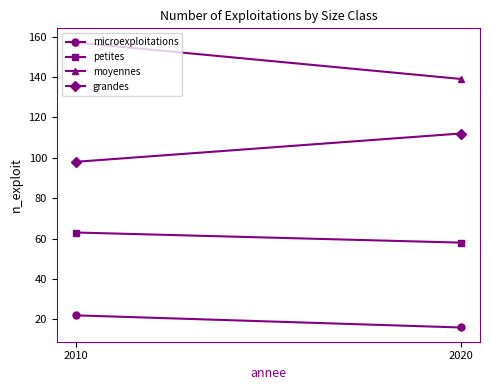

What is the average value of the moyennes series?

148